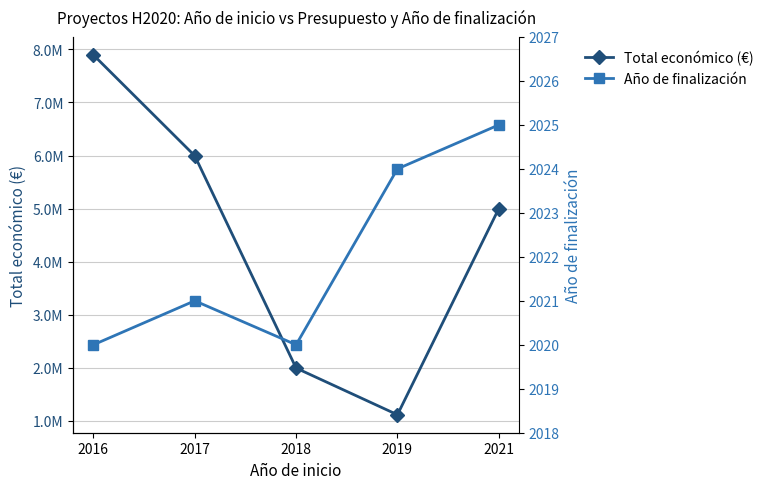

True or false: Total económico (€) and Año de finalización intersect in this chart.

False